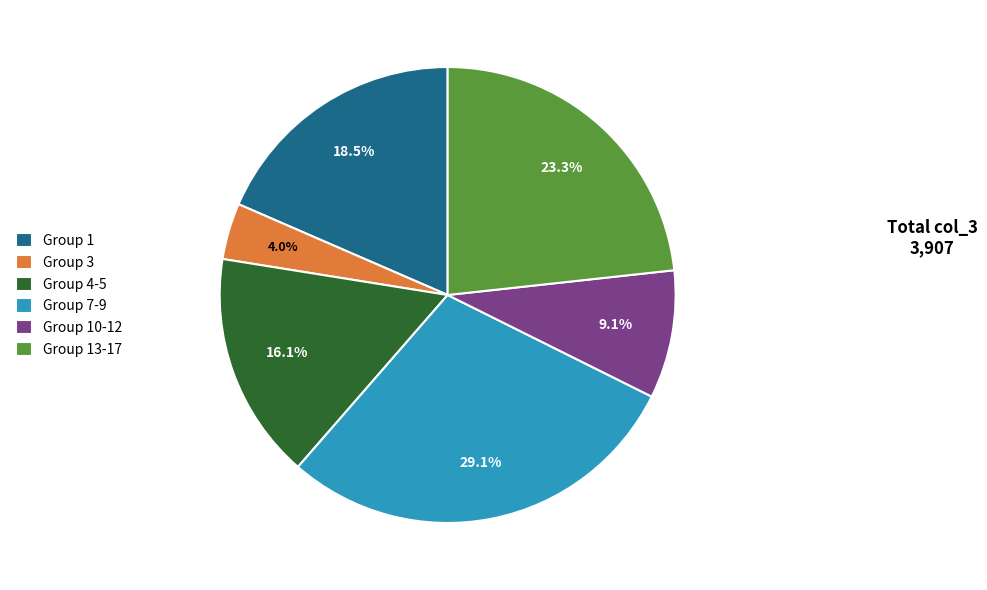

Rank the categories by value from highest to lowest.

Group 7-9, Group 13-17, Group 1, Group 4-5, Group 10-12, Group 3